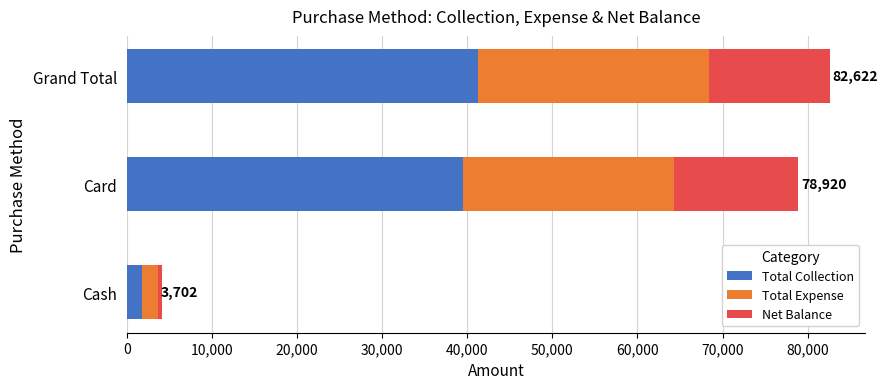

List the series in order of their overall mean, lowest first.

Net Balance, Total Expense, Total Collection